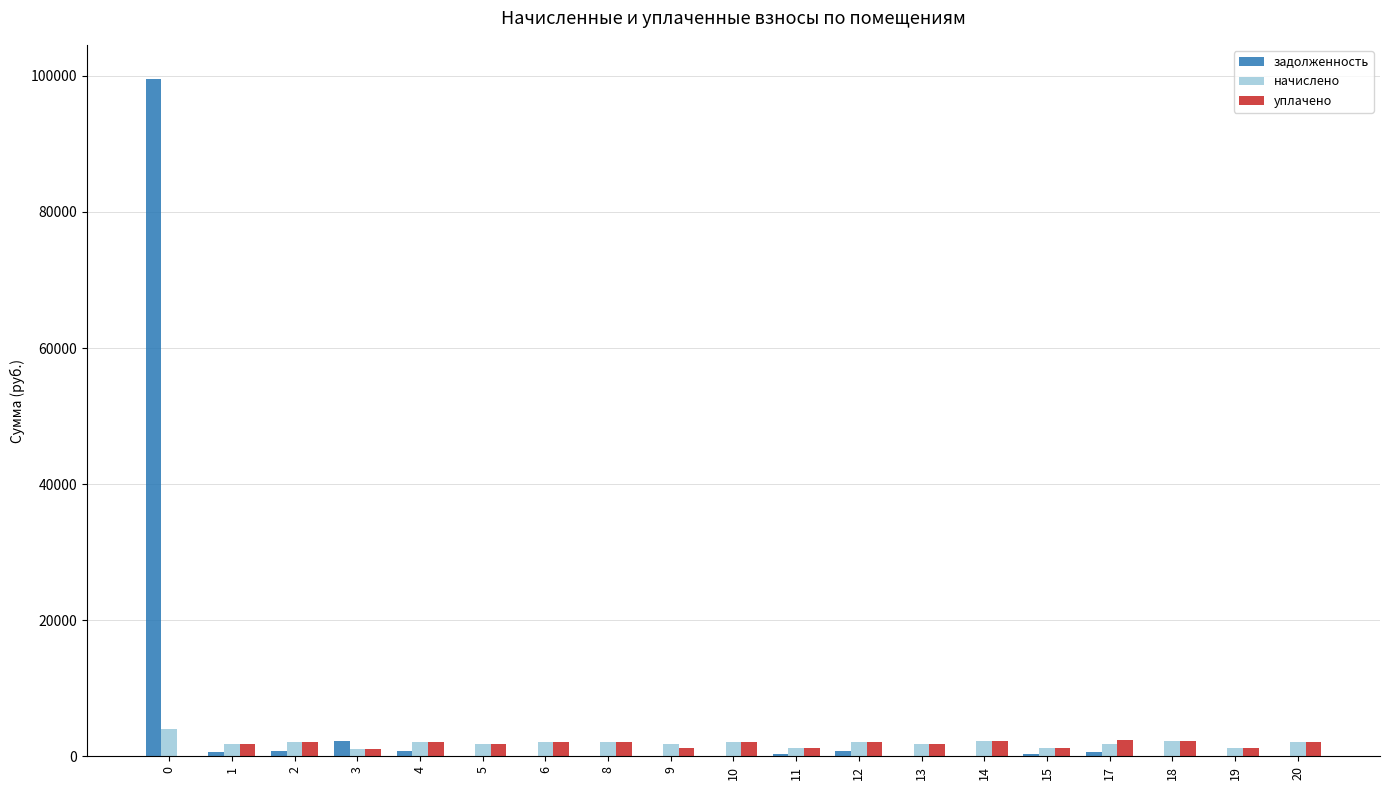

What is the sum of all начислено values?

36682.0